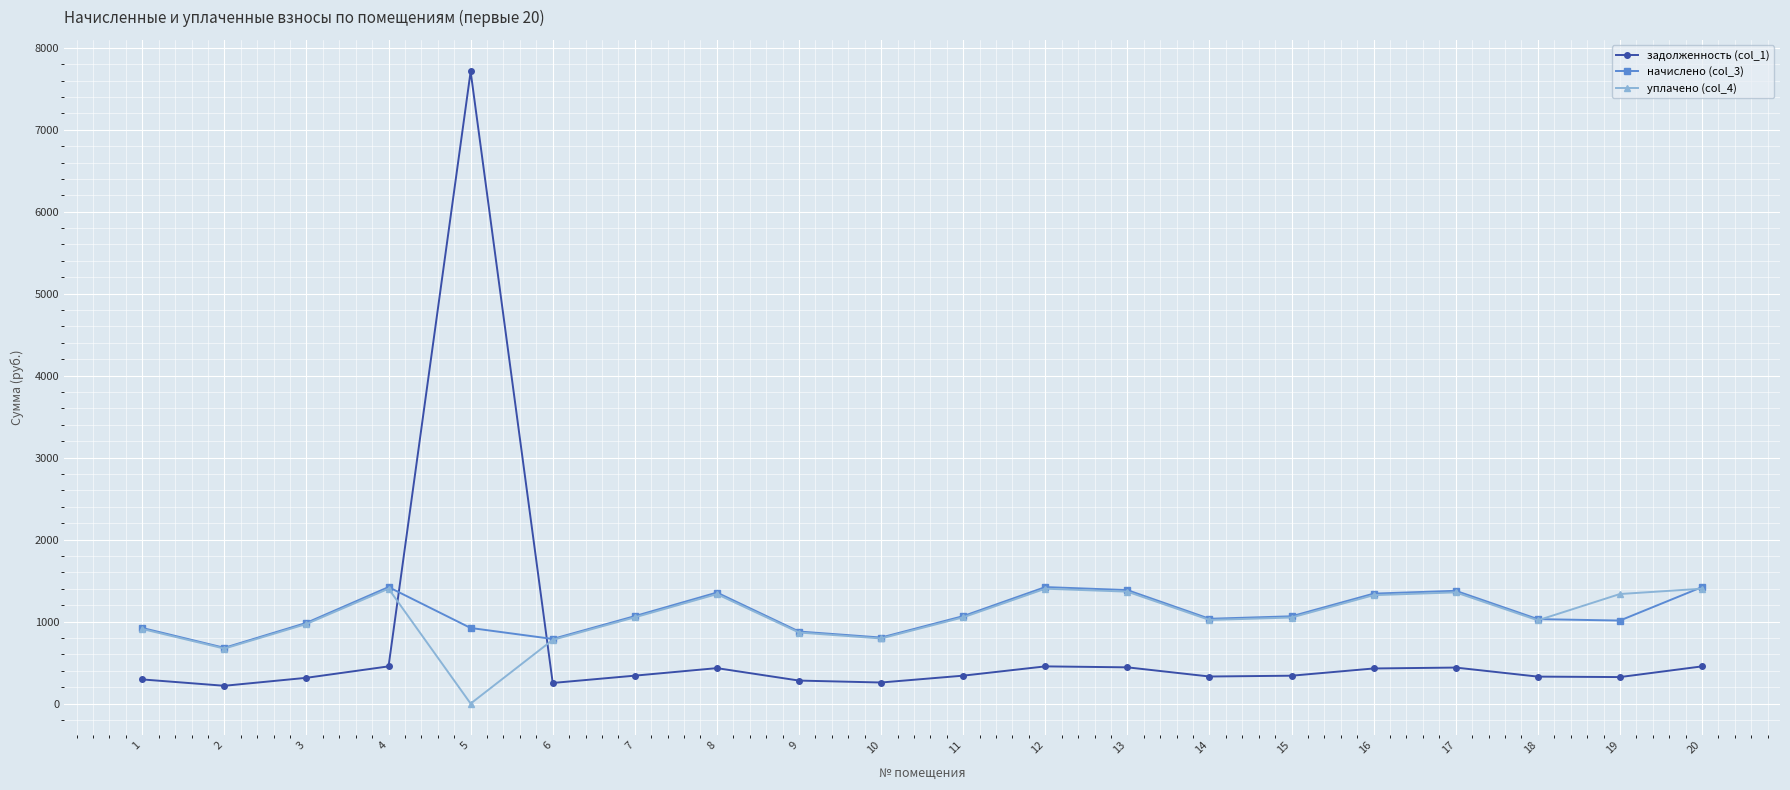

In начислено (col_3), how many points are lower than both neighbors (excluding endpoints)?

5